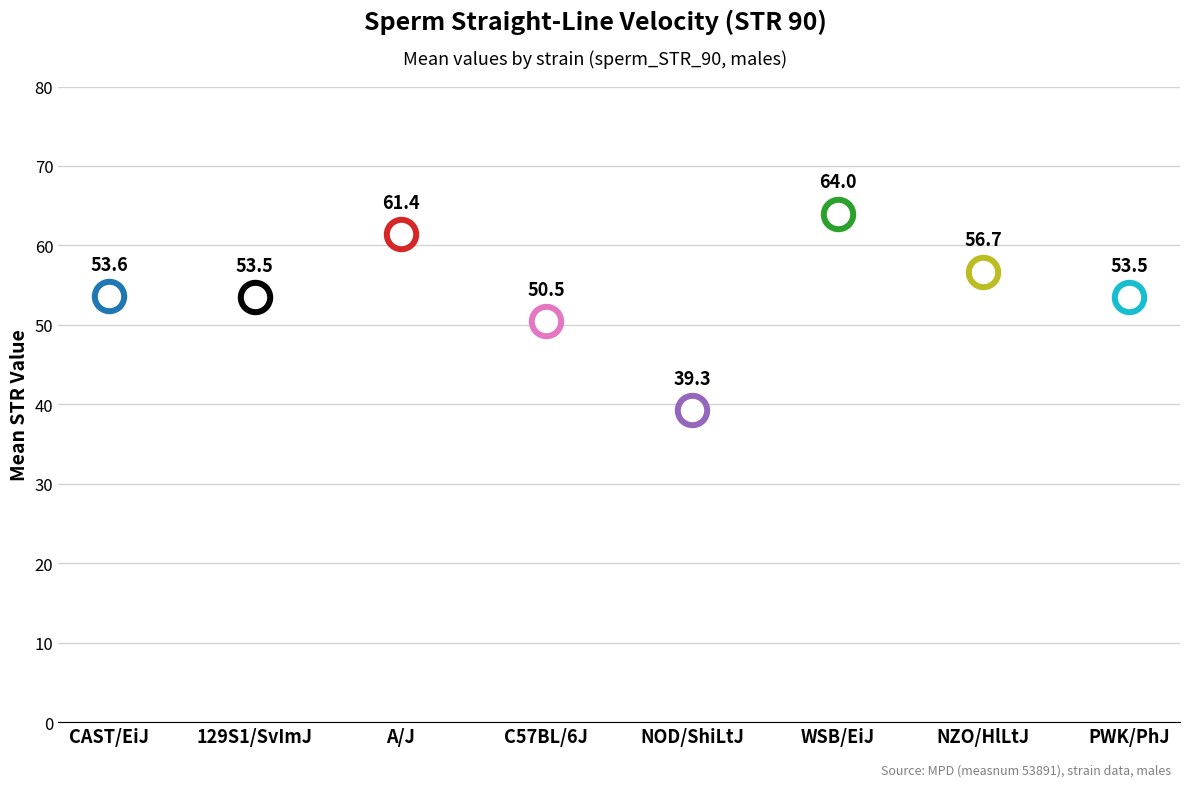

What is the ratio of the value at A/J to the value at 129S1/SvImJ?

1.1